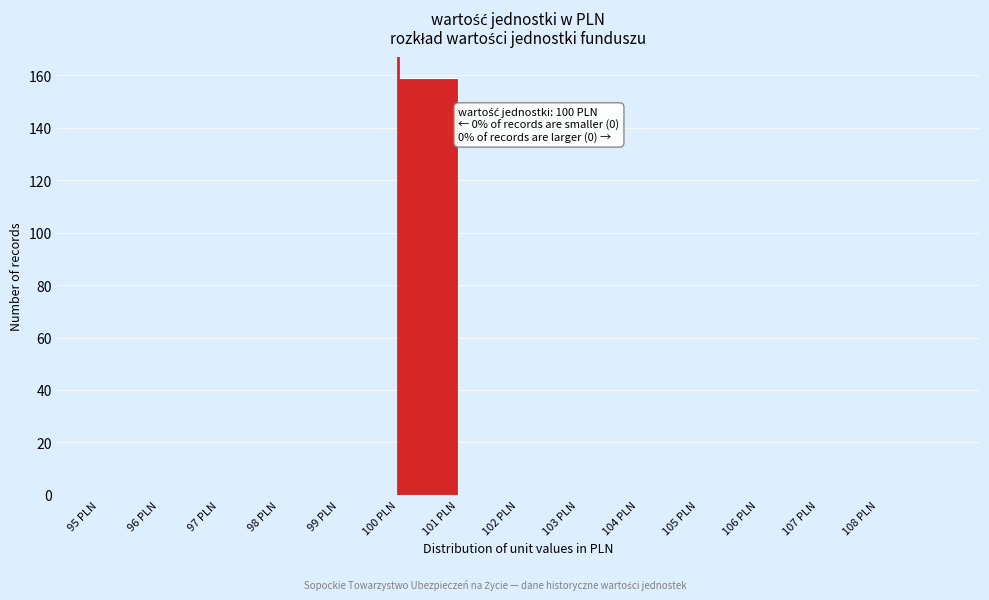

Which range on the x-axis has the tallest bar?

100 to 101